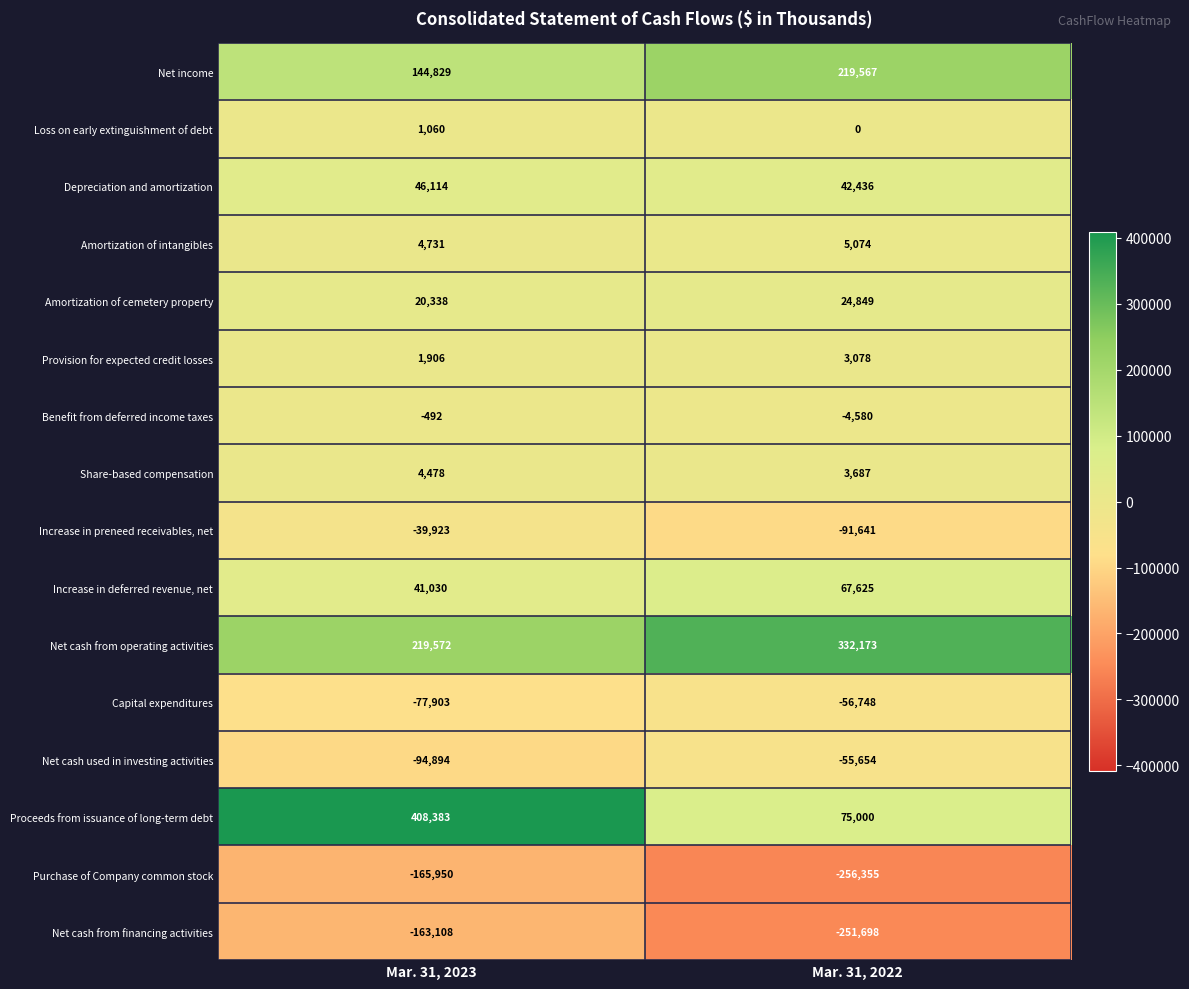

Read the Capital expenditures value at Mar. 31, 2022, to the nearest 50.

-56750